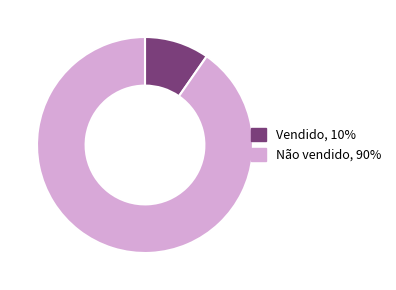

What is the ratio of the value at Não vendido to the value at Vendido?

9.3